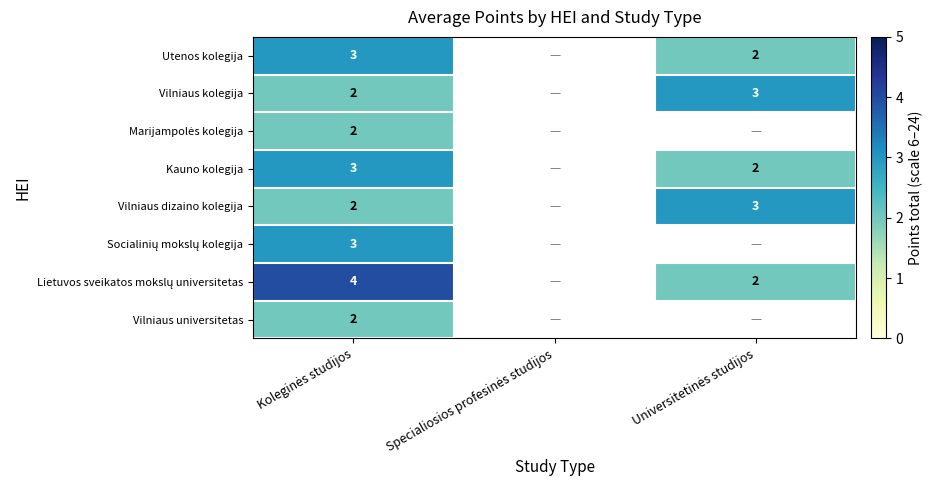

At how many categories does at least one series exceed 3?

1